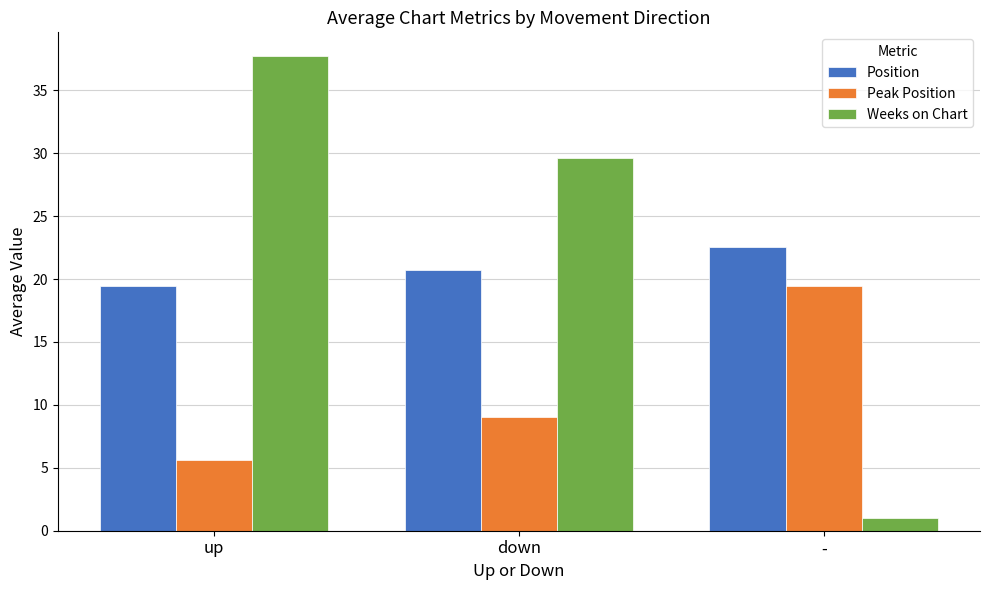

Is it true that Peak Position equals 5.6 at up?

True